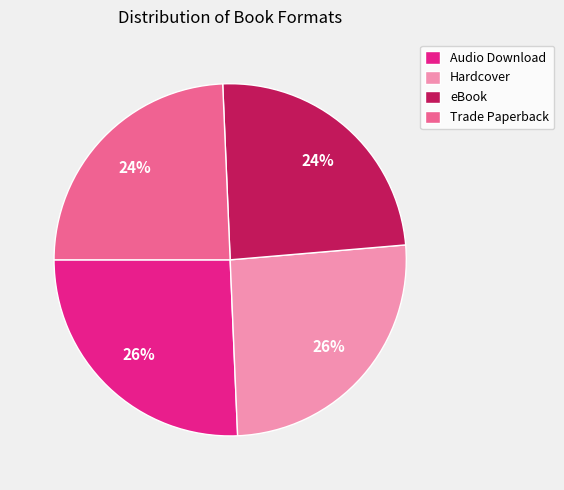

The Audio Download slice represents 34% of the pie. True or false?

False